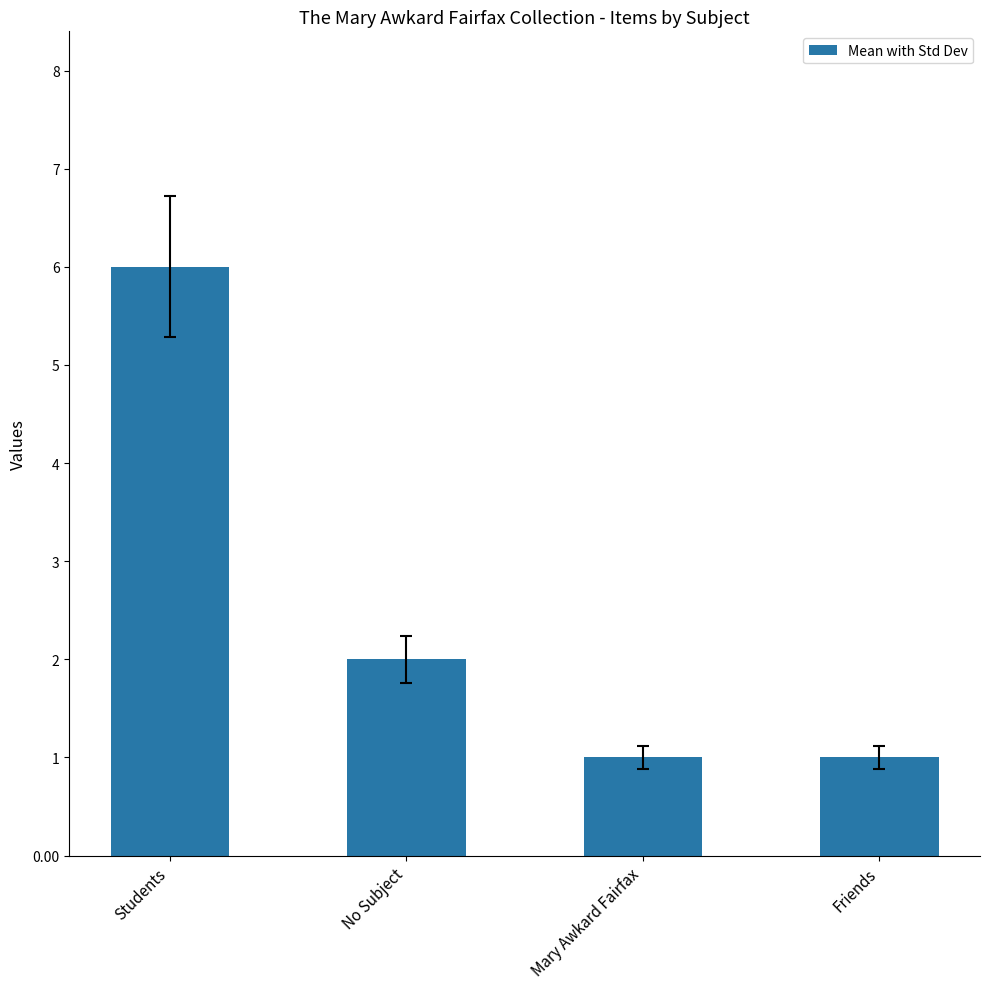

Which has a higher value, Students or No Subject?

Students